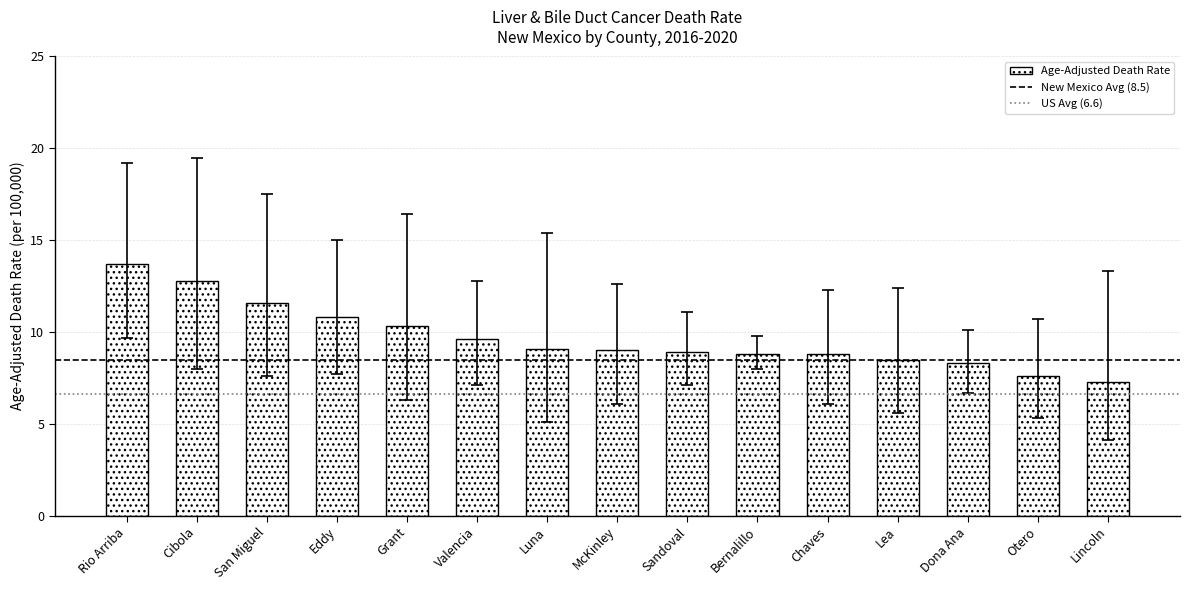

What value does the data have at Sandoval?

8.9